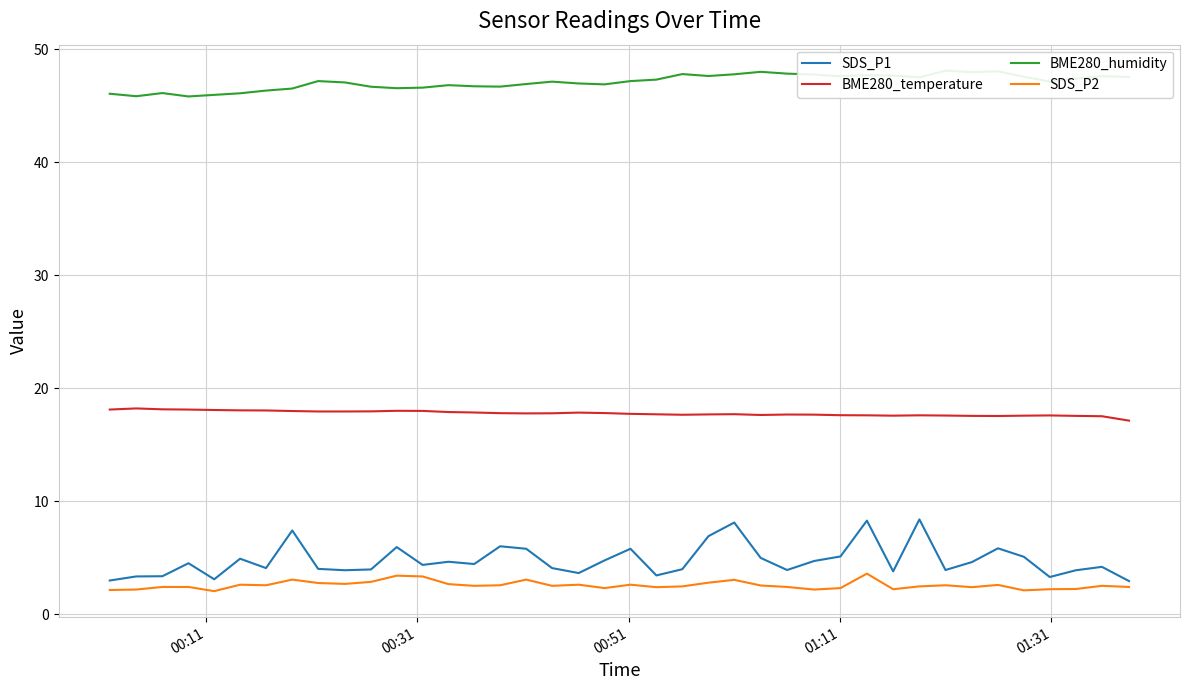

What is the maximum value for SDS_P1?

8.4